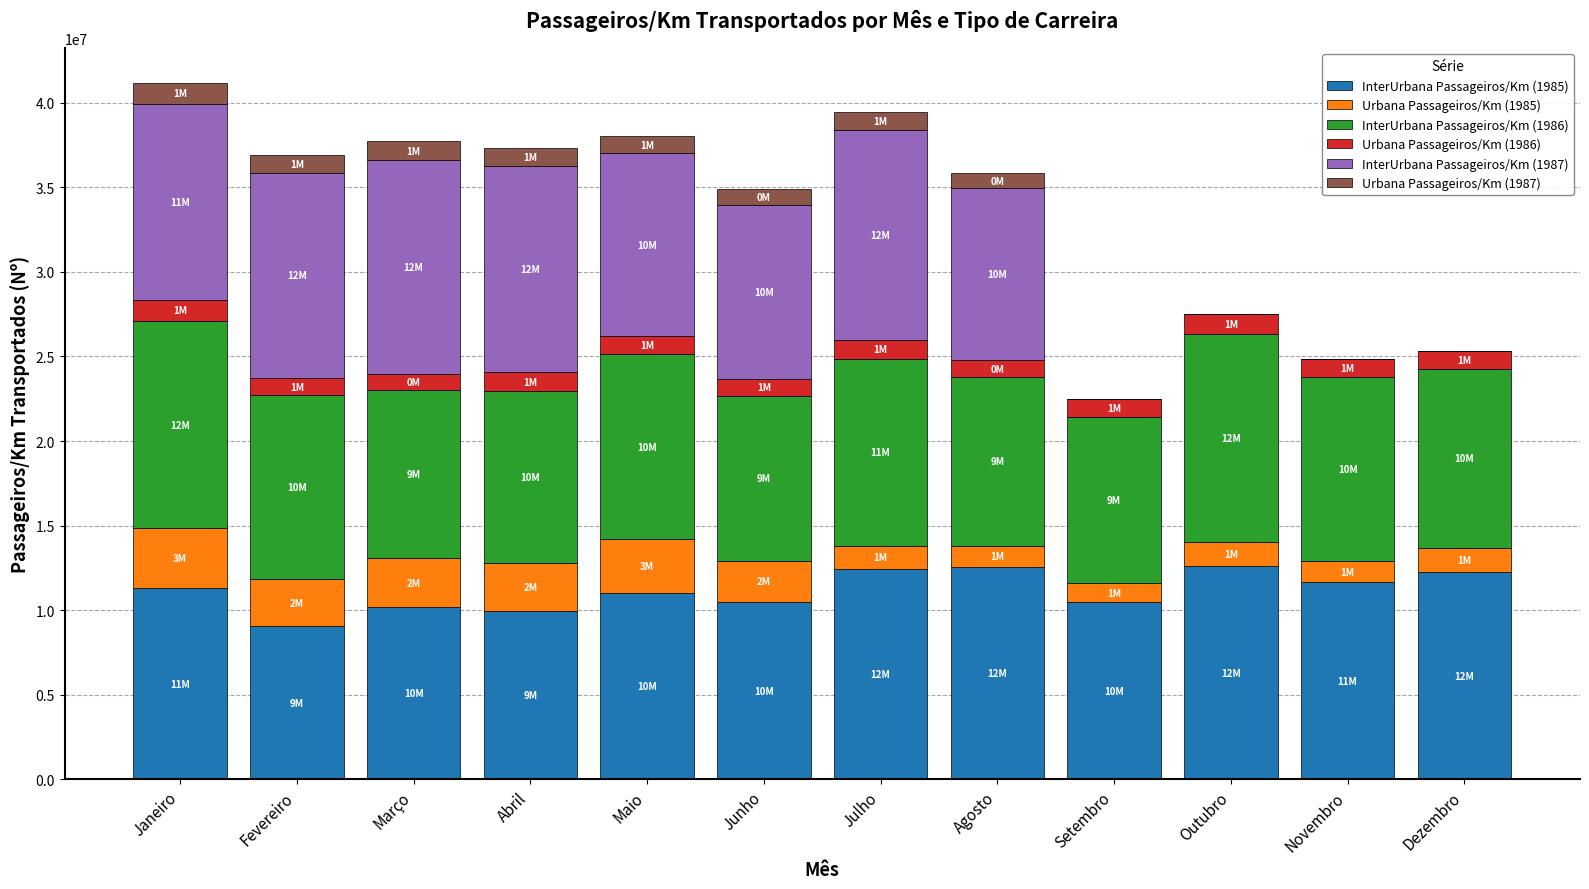

How many data points does each series have?

12